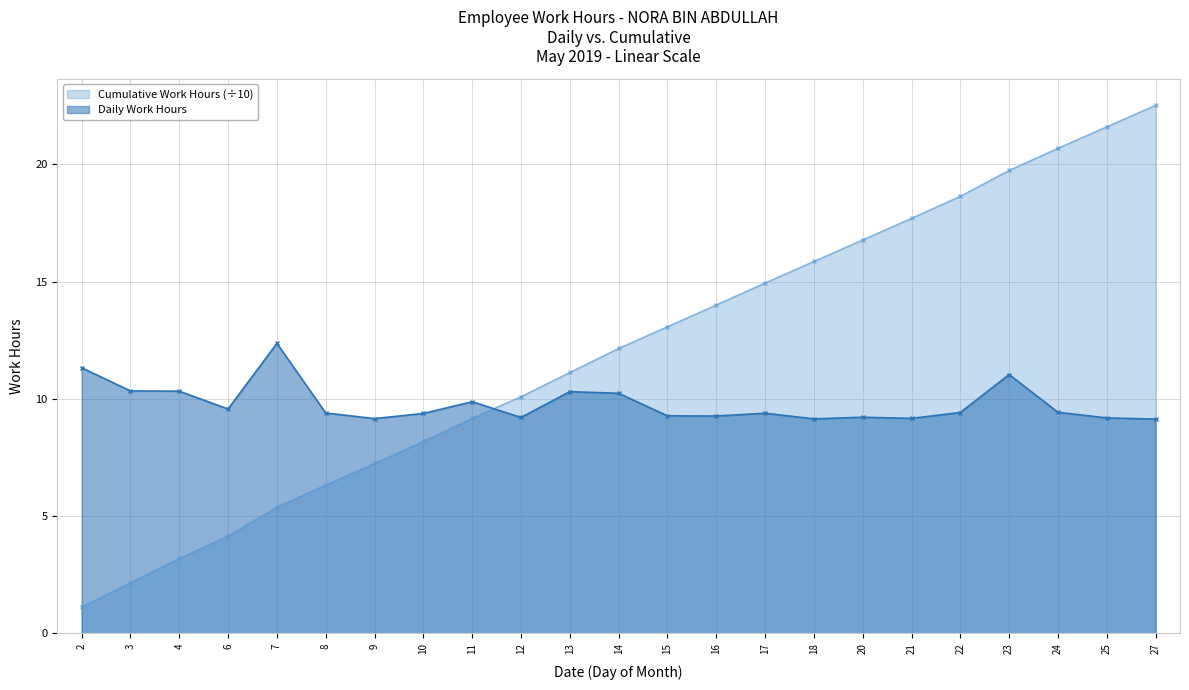

What is the average value?

9.8